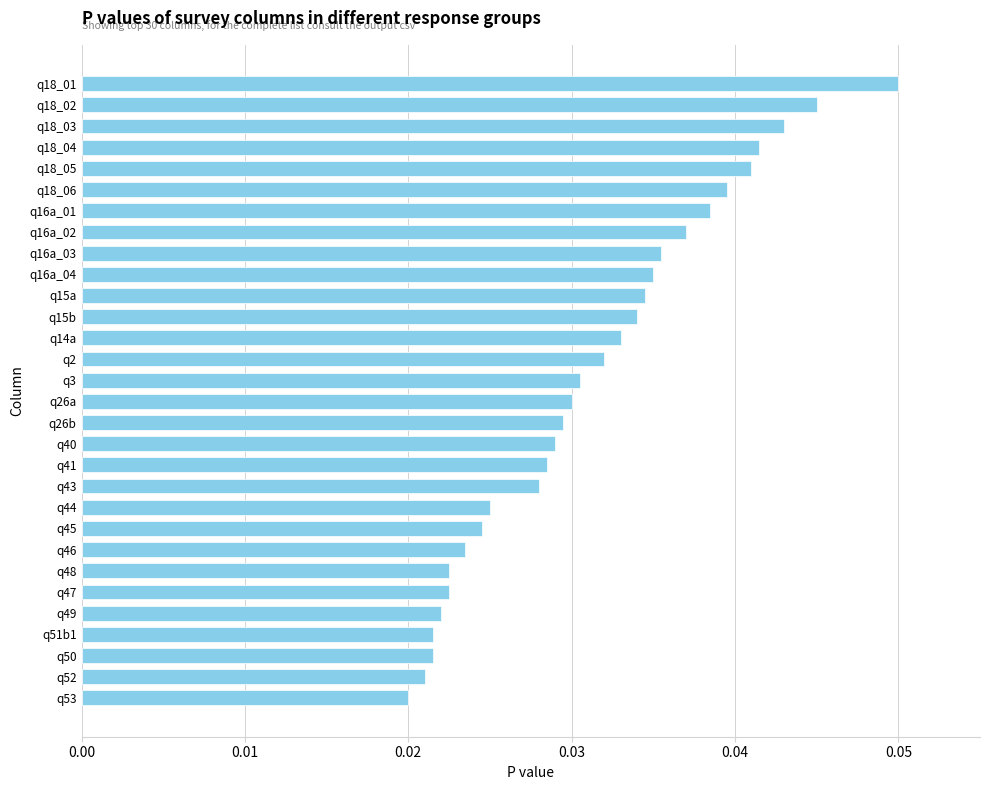

True or false: the data shows 0.1 at q18_03.

False